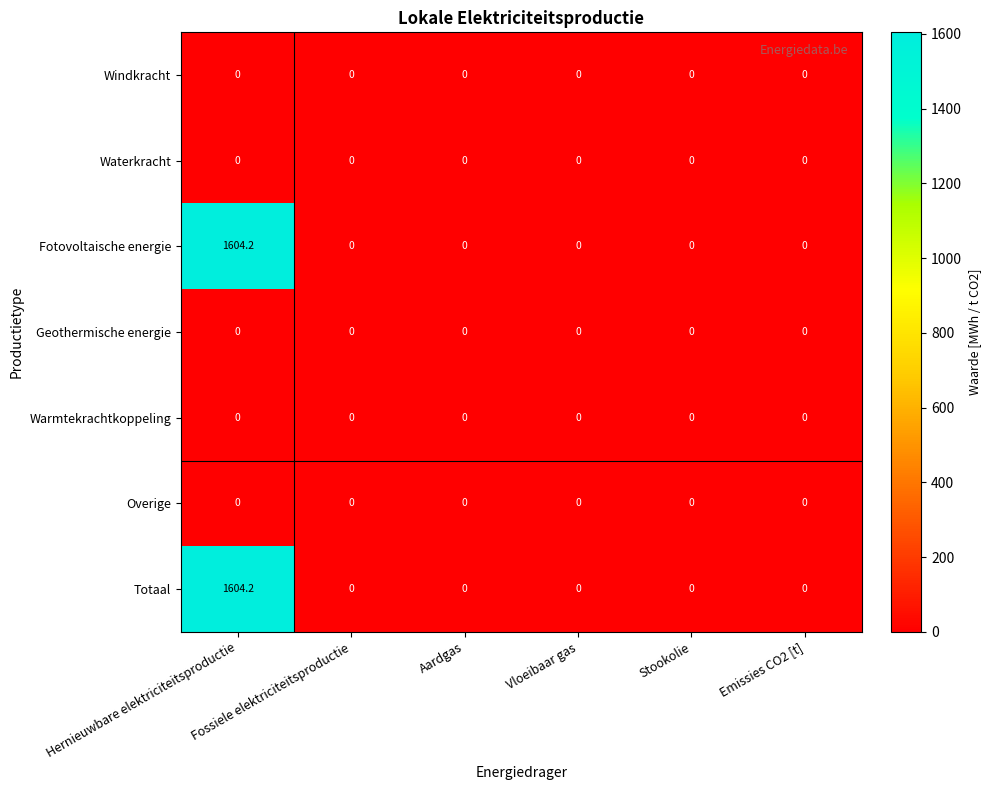

At which category is the sum across all series the highest?

Hernieuwbare elektriciteitsproductie